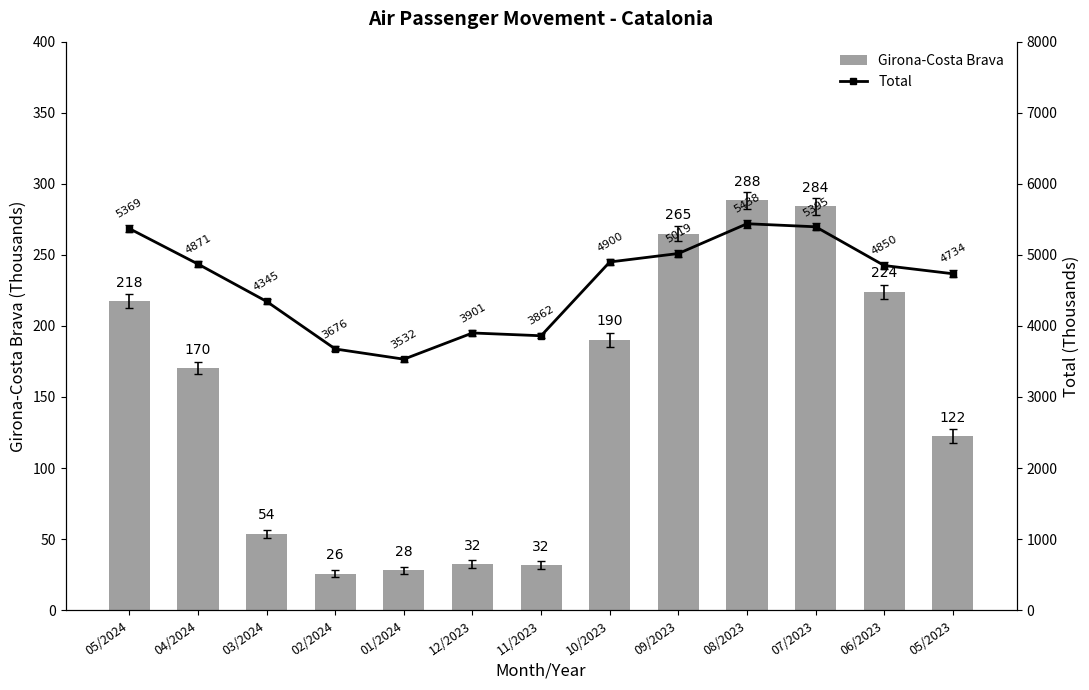

What is the average value of the Total series?

4607.0